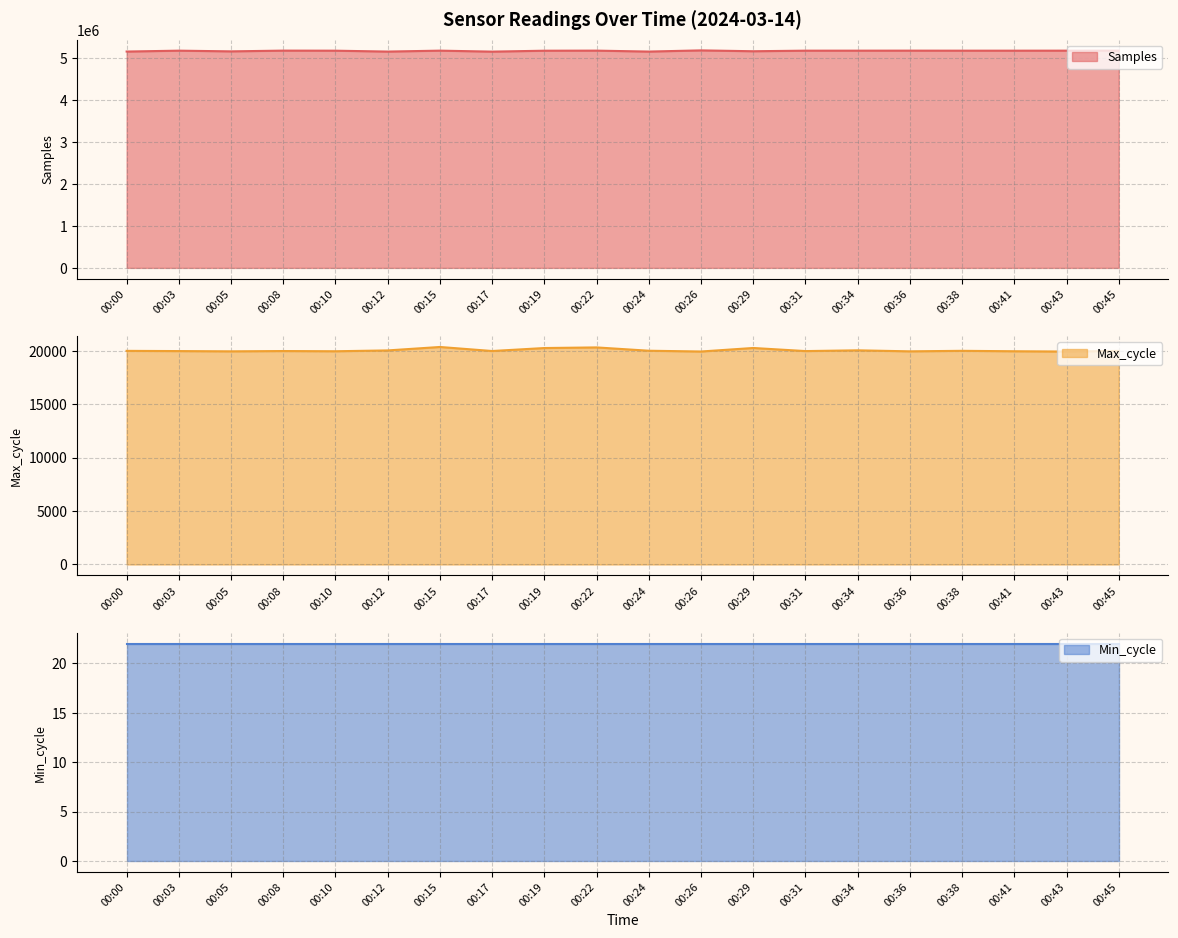

Where is Max_cycle nearest to the value 20140?

00:34